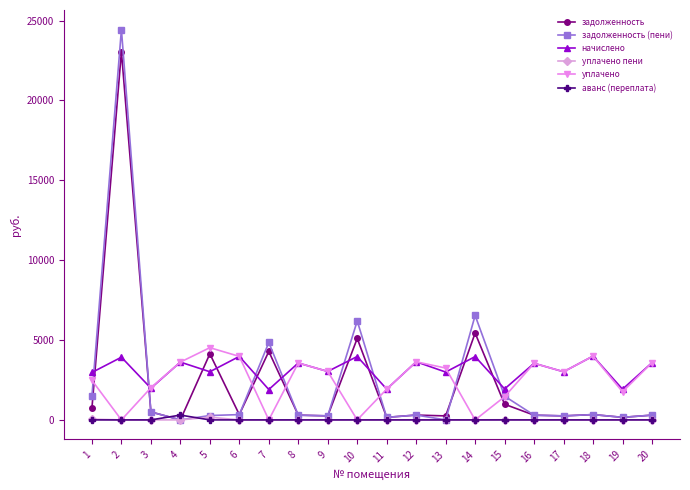

How many intersections are there between задолженность (пени) and начислено?

8